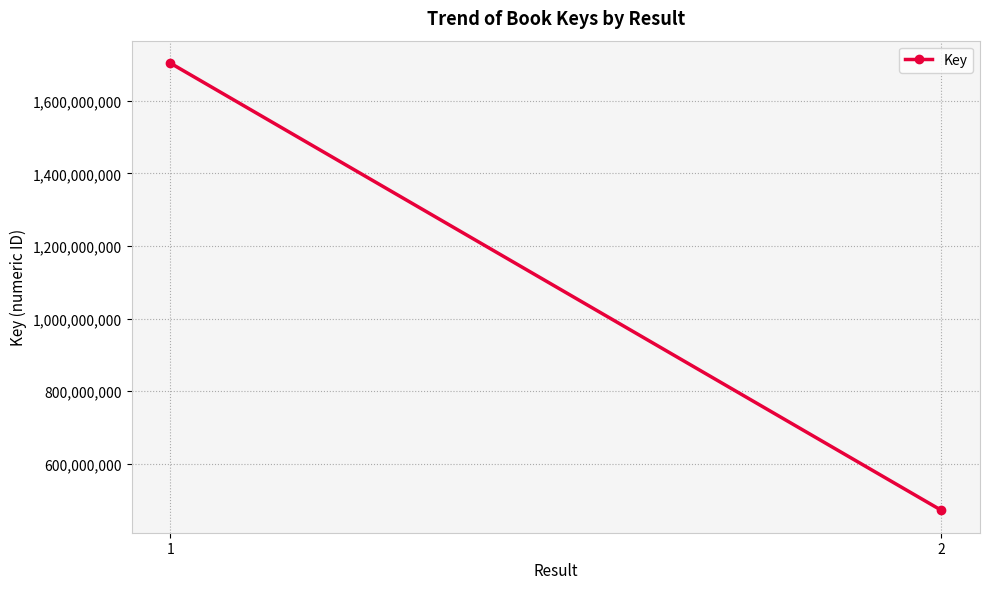

Reading left to right, transcribe all the data shown in this chart.

1=1703875389	2=471633004